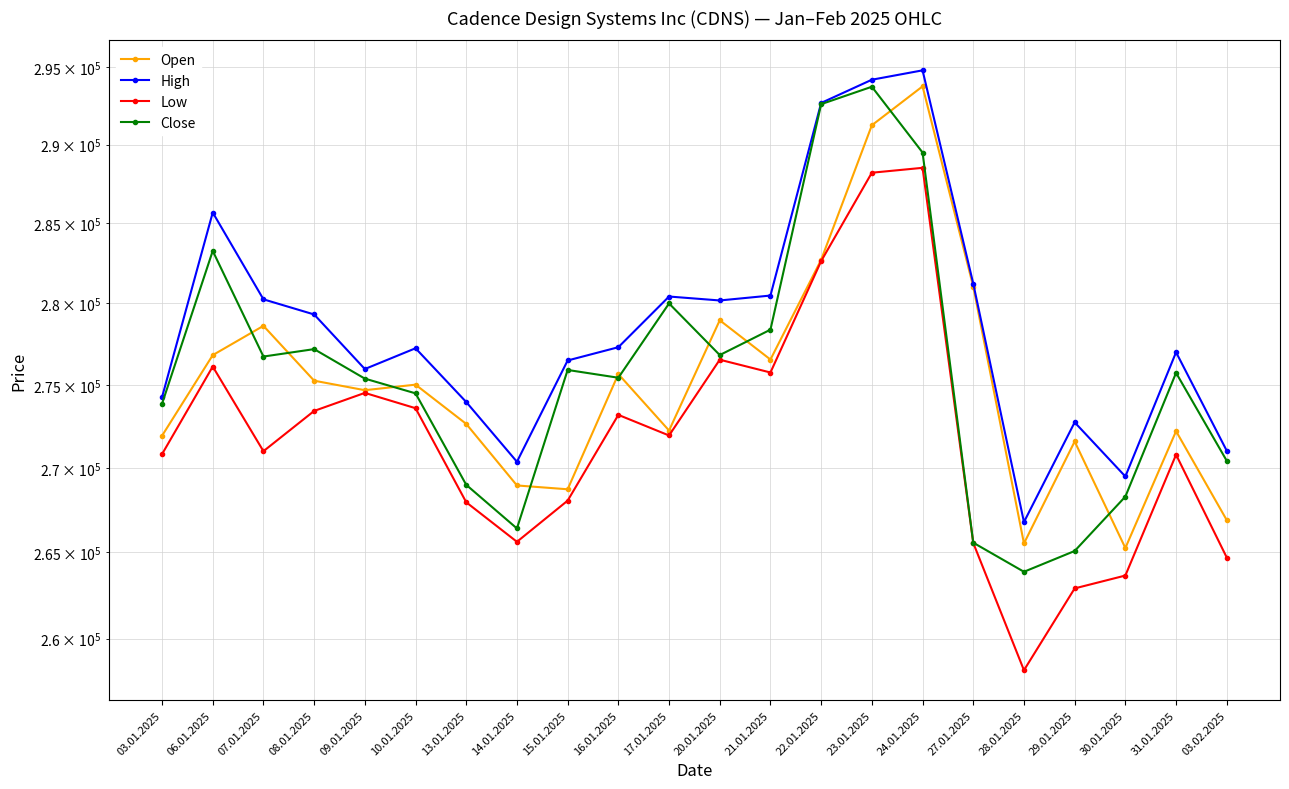

What is the label of the 18th point from the left?

28.01.2025